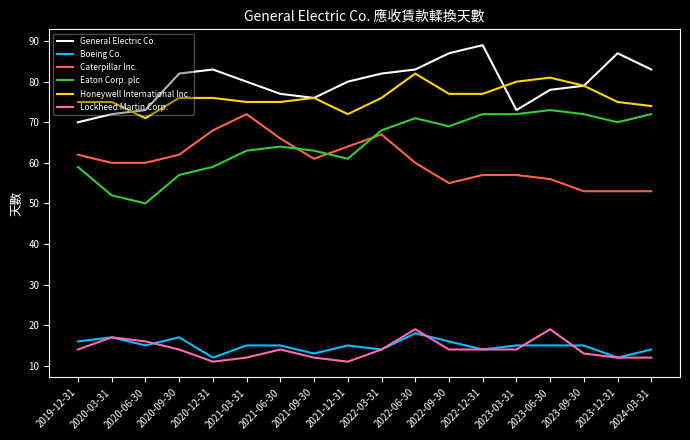

What is the difference between the maximum and minimum values in the General Electric Co. series?

19